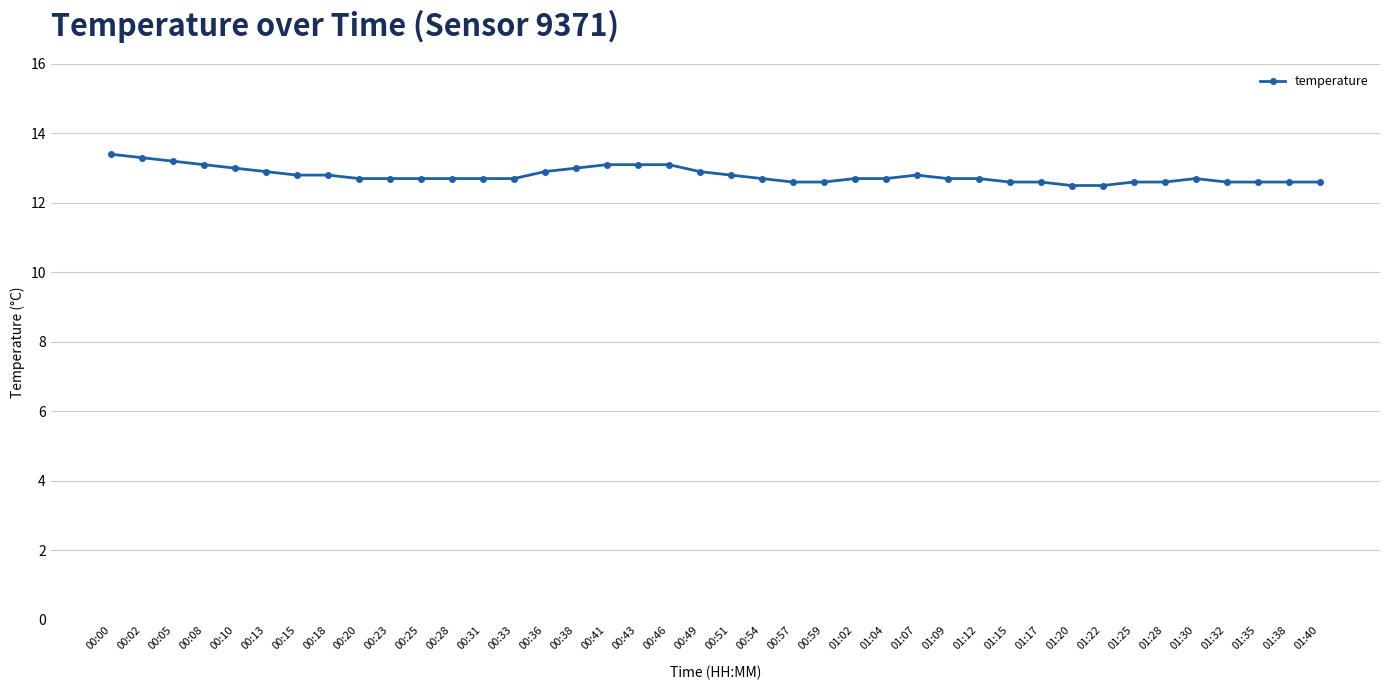

What is the maximum value shown in the chart?

13.4